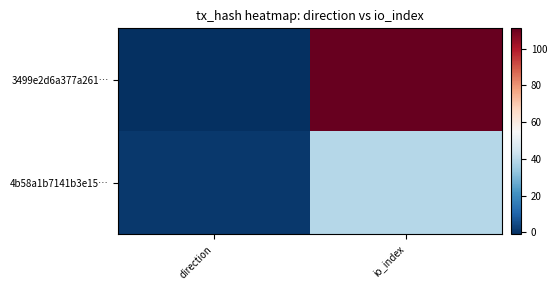

How many categories are shown in the chart?

2